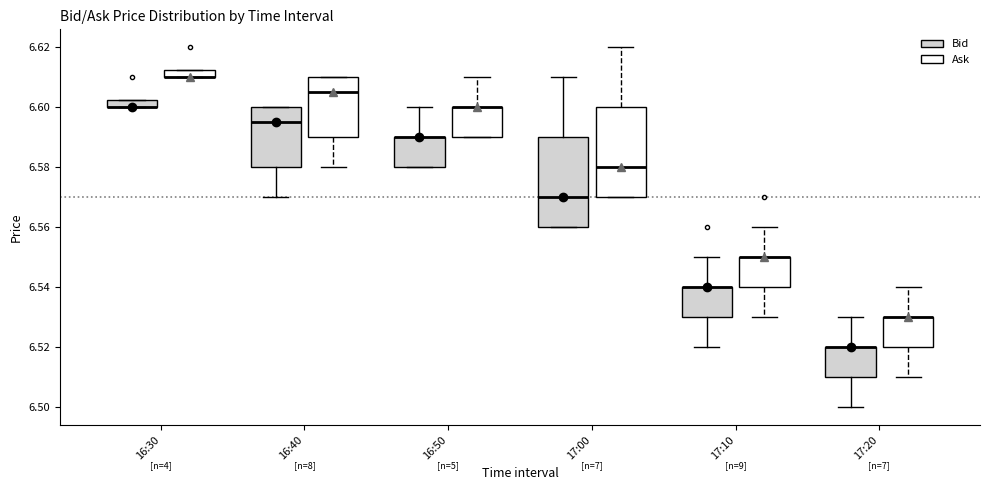

Where is the upper edge of the box for 16:30 (Ask) on the y-axis? The values are not printed on the chart, so give them approximately, as read against the axis.

6.612